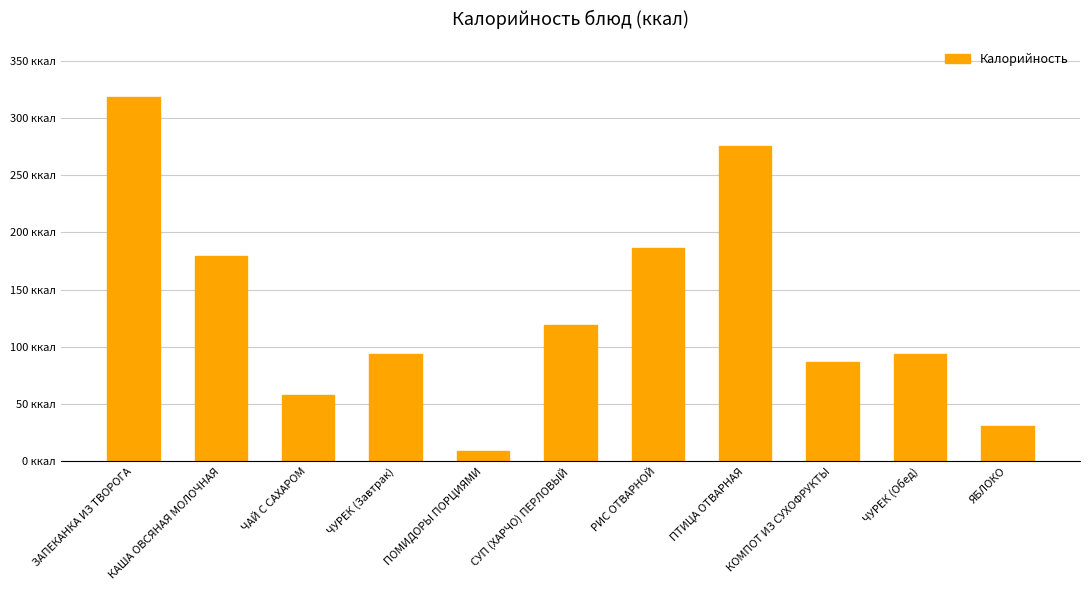

Which label corresponds to the largest value in the chart?

ЗАПЕКАНКА ИЗ ТВОРОГА